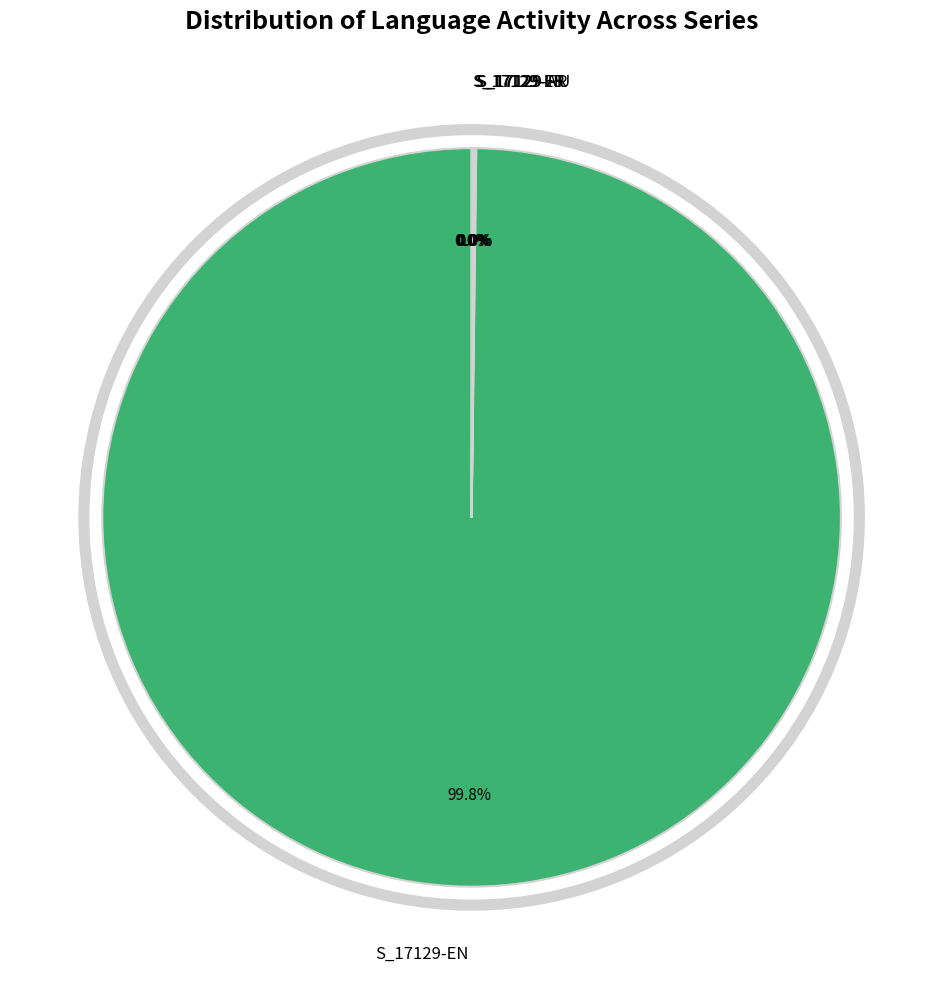

What is the largest slice in the pie chart?

S_17129-EN